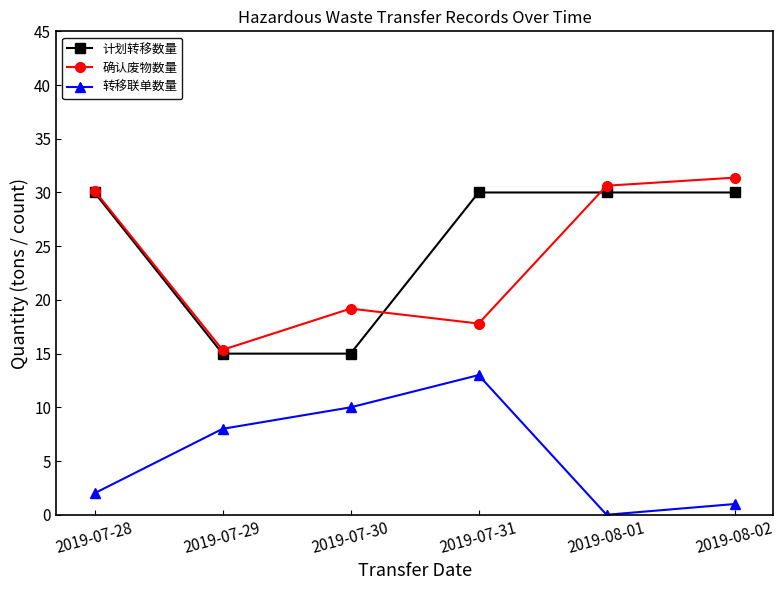

True or false: 确认废物数量 and 计划转移数量 intersect in this chart.

True